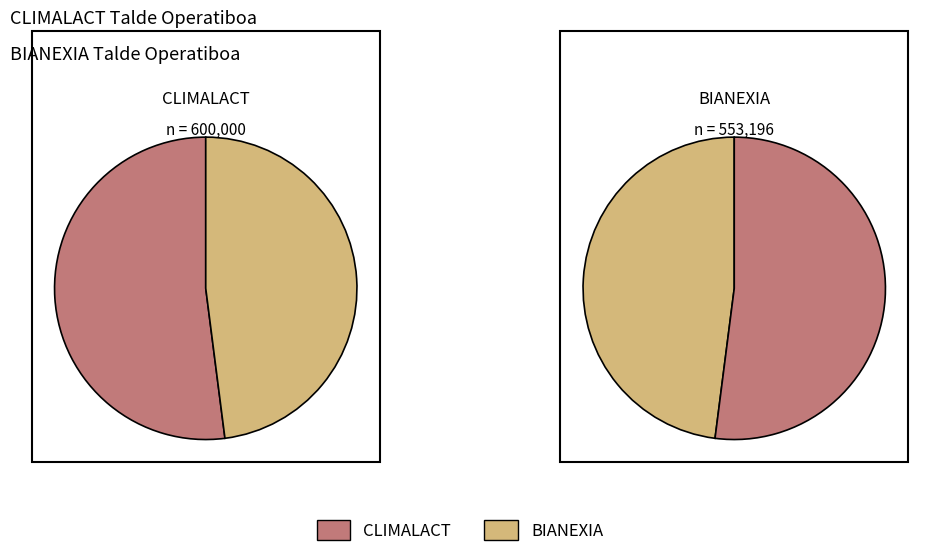

Rank the categories by value from lowest to highest.

BIANEXIA, CLIMALACT